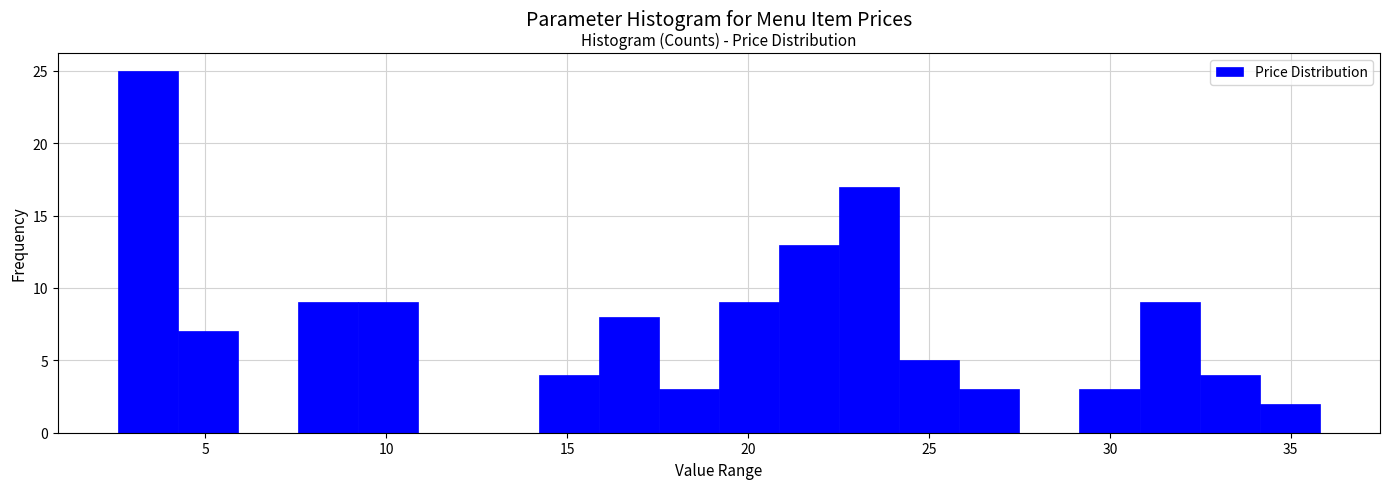

Read against the x-axis, roughly where is the centre of the tallest bar?

3.5